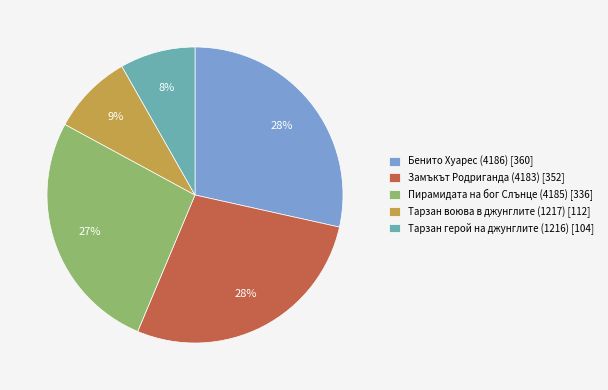

Is the sum of Тарзан воюва в джунглите (1217) [112] and Тарзан герой на джунглите (1216) [104] greater than half?

No